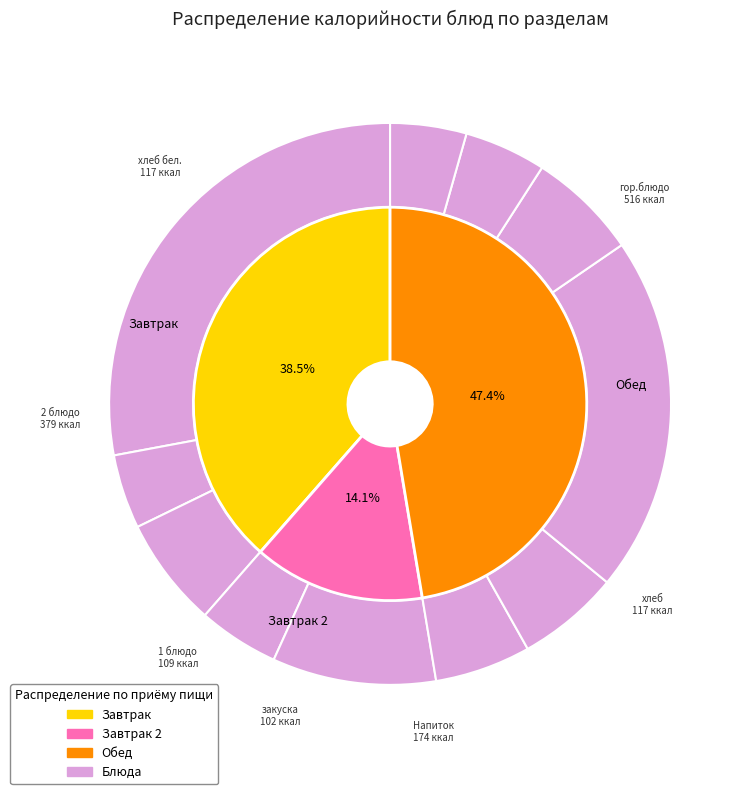

Count the number of slices in the pie.

11